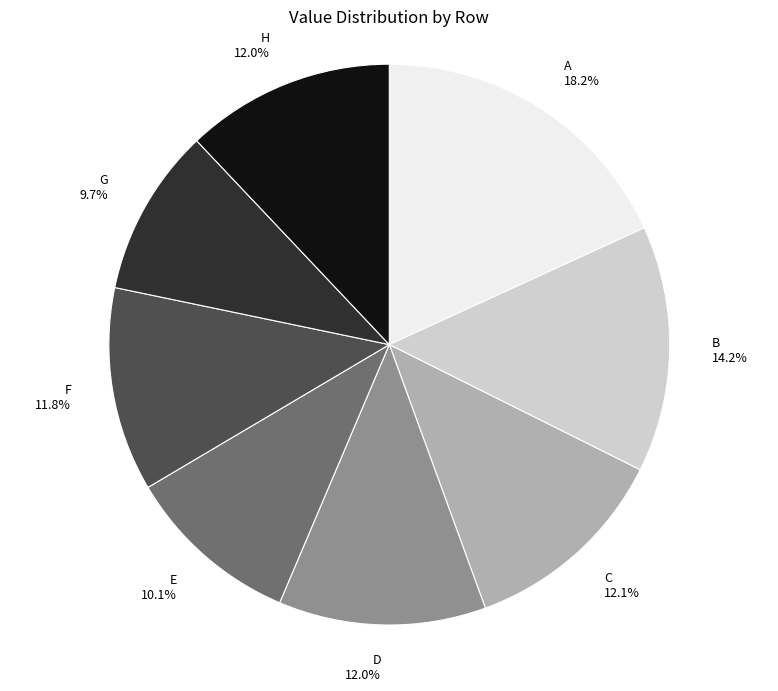

What portion of the pie excludes B 14.2%?

85.8%